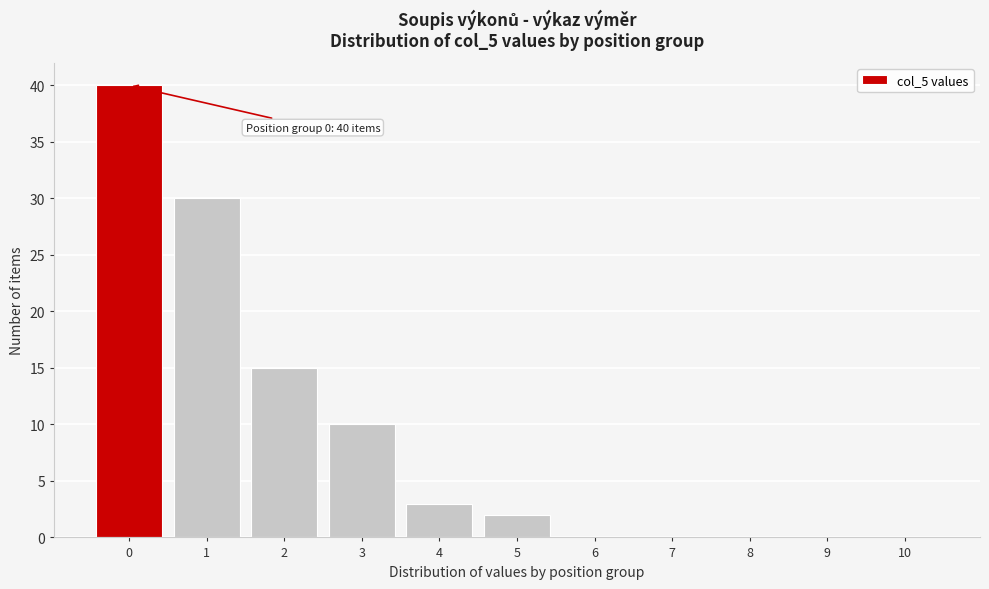

Reading right to left, what are all the values shown in this chart?

10=0	9=0	8=0	7=0	6=0	5=2	4=3	3=10	2=15	1=30	0=40